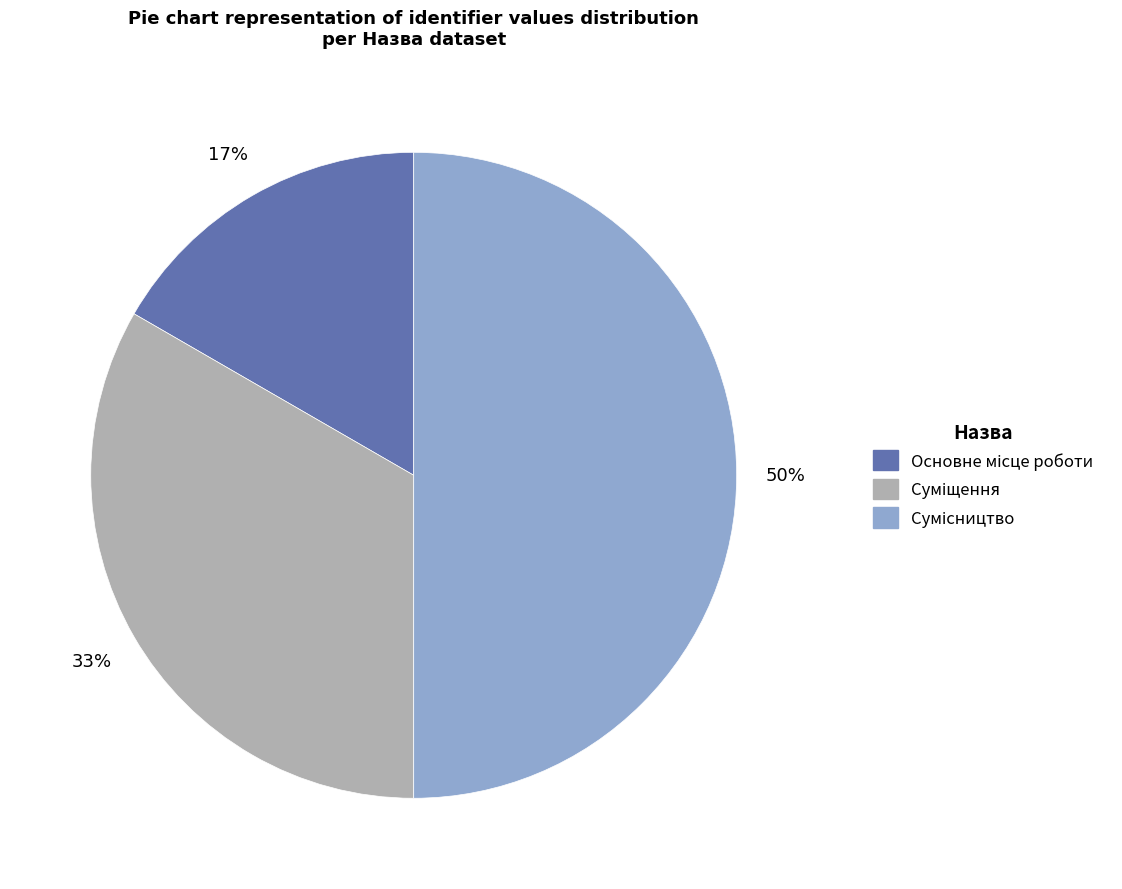

To the nearest percent, what is the average slice percentage?

33%